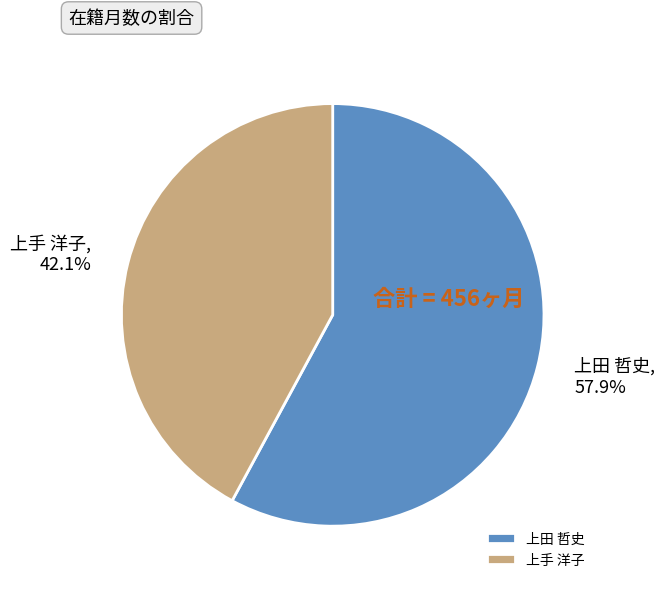

To the nearest percent, what percentage of the pie is 上手 洋子?

42%